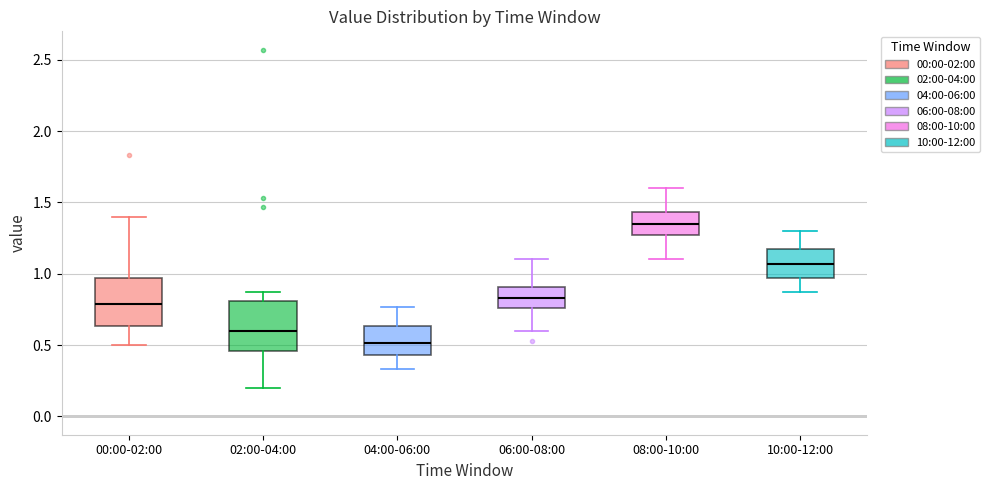

Reading left to right, read every box against the y-axis: the position of its median line, the range the box covers, and the ends of its whiskers. The values are not printed on the chart, so give them approximately, as read against the axis.

00:00-02:00: median 0.80, box 0.65 to 0.95, whiskers 0.50 to 1.40
02:00-04:00: median 0.60, box 0.45 to 0.80, whiskers 0.20 to 0.85
04:00-06:00: median 0.50, box 0.45 to 0.65, whiskers 0.35 to 0.75
06:00-08:00: median 0.85, box 0.75 to 0.90, whiskers 0.60 to 1.10
08:00-10:00: median 1.35, box 1.25 to 1.45, whiskers 1.10 to 1.60
10:00-12:00: median 1.05, box 0.95 to 1.15, whiskers 0.85 to 1.30